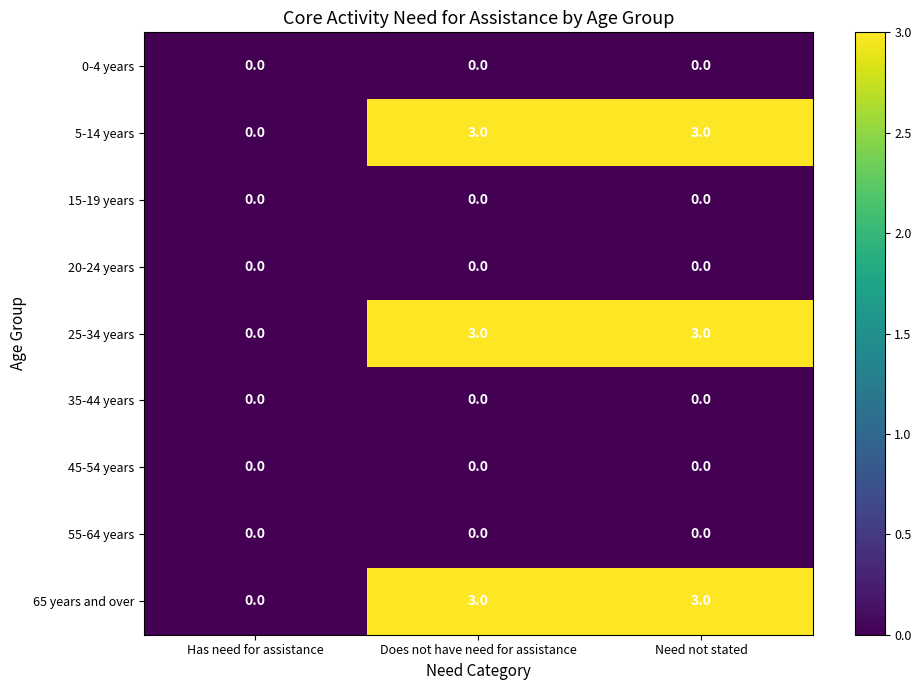

What is the difference between the highest and lowest values at Does not have need for assistance?

3